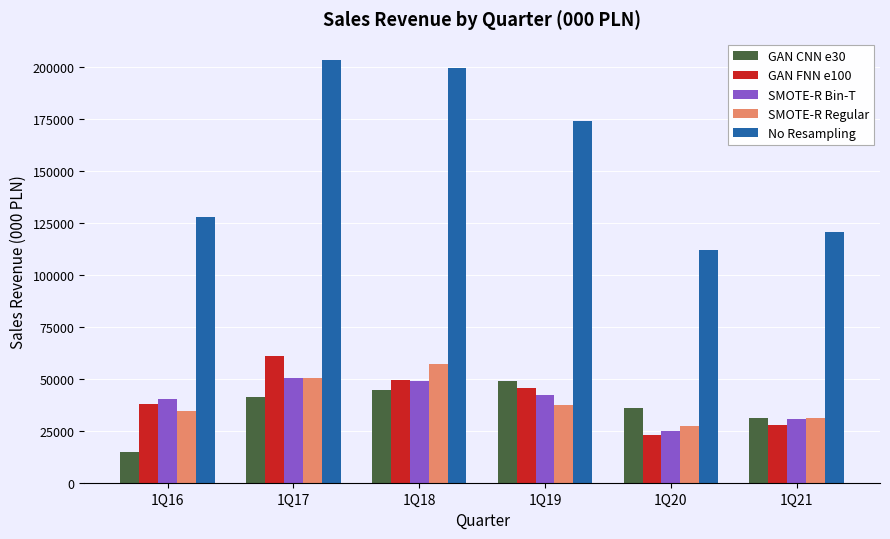

Which series has the largest total across all categories?

No Resampling